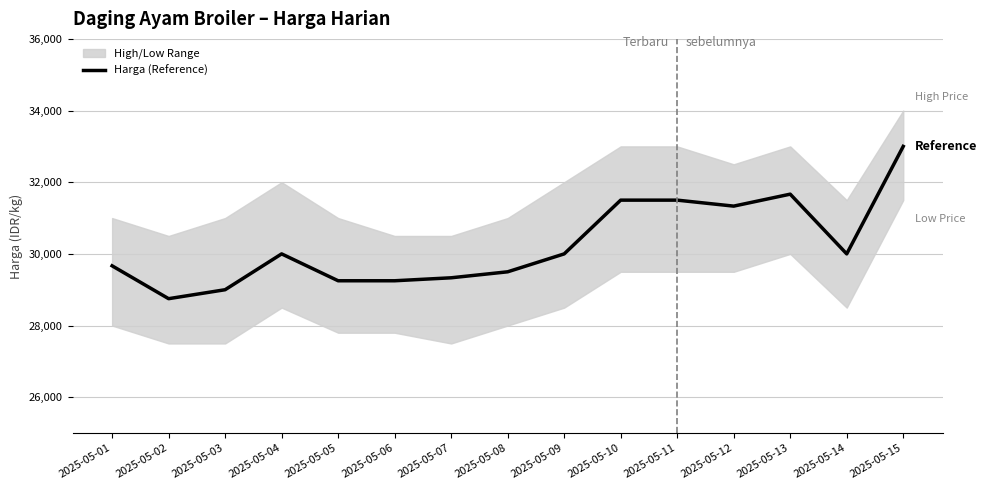

How many lines are shown in the chart?

1